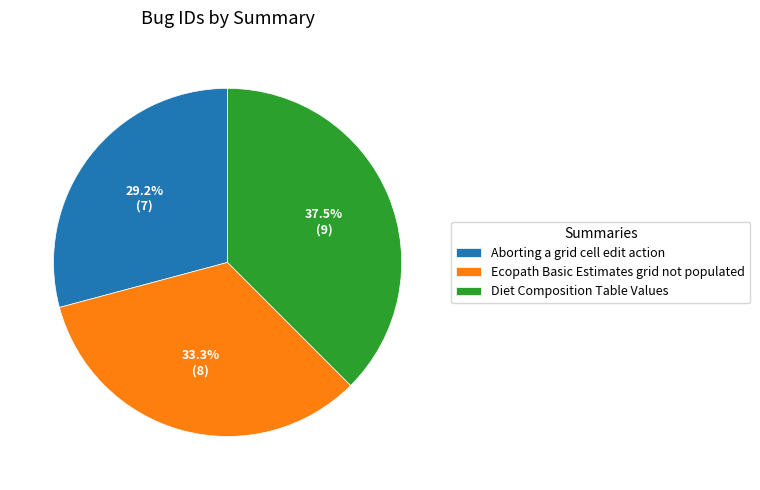

Rank the categories by value from highest to lowest.

Diet Composition Table Values, Ecopath Basic Estimates grid not populated, Aborting a grid cell edit action